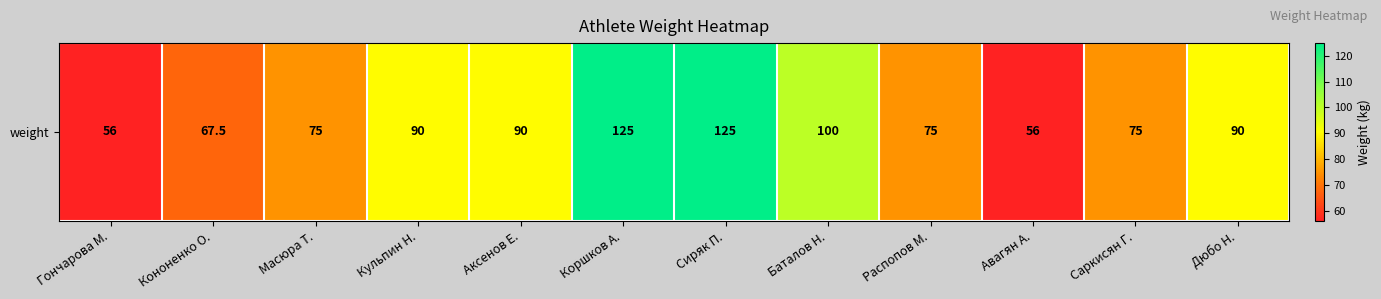

What is the approximate value at Кульпин Н.?

90.0